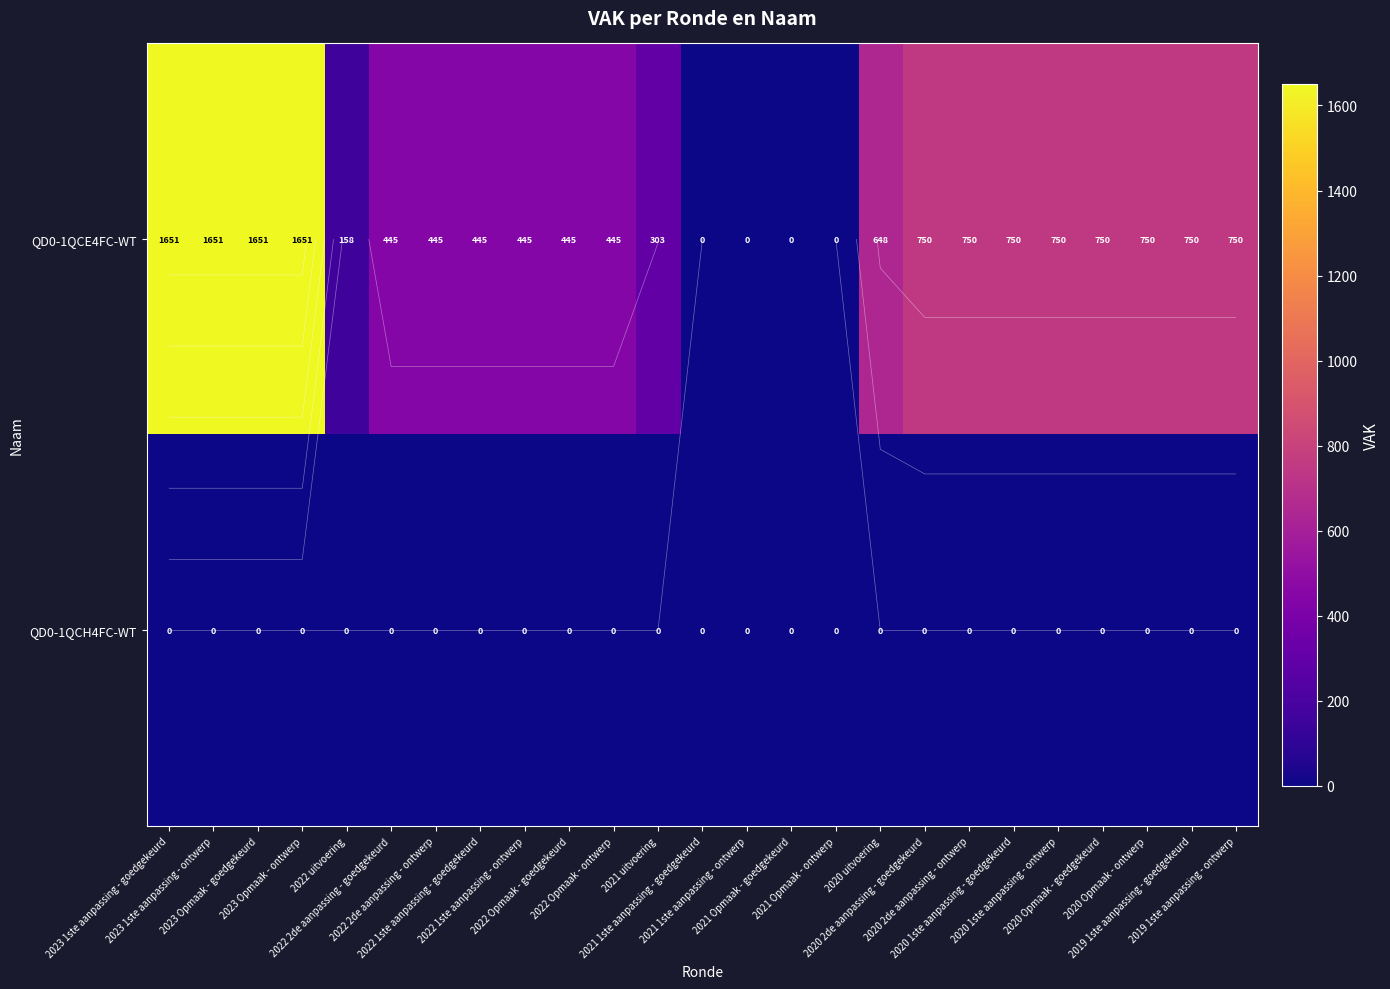

Which has a higher value, 2023 Opmaak - goedgekeurd or 2020 uitvoering?

2023 Opmaak - goedgekeurd